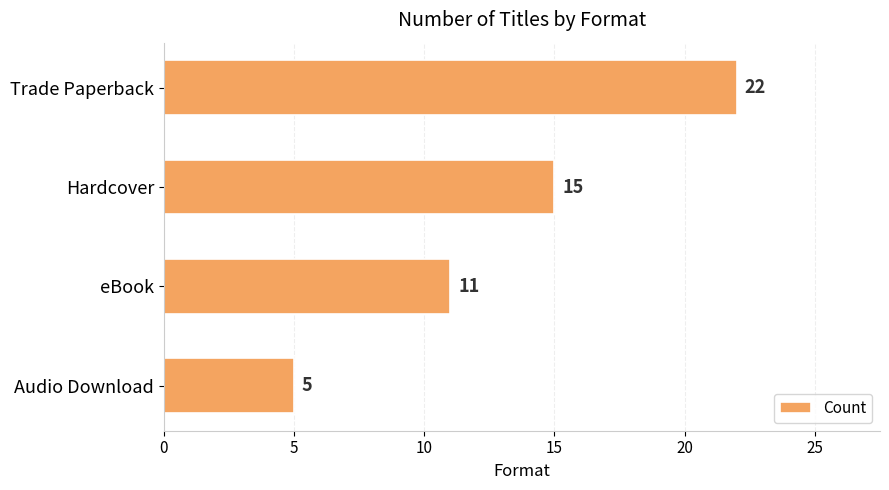

Reading bottom to top, transcribe all the data shown in this chart.

5	11	15	22